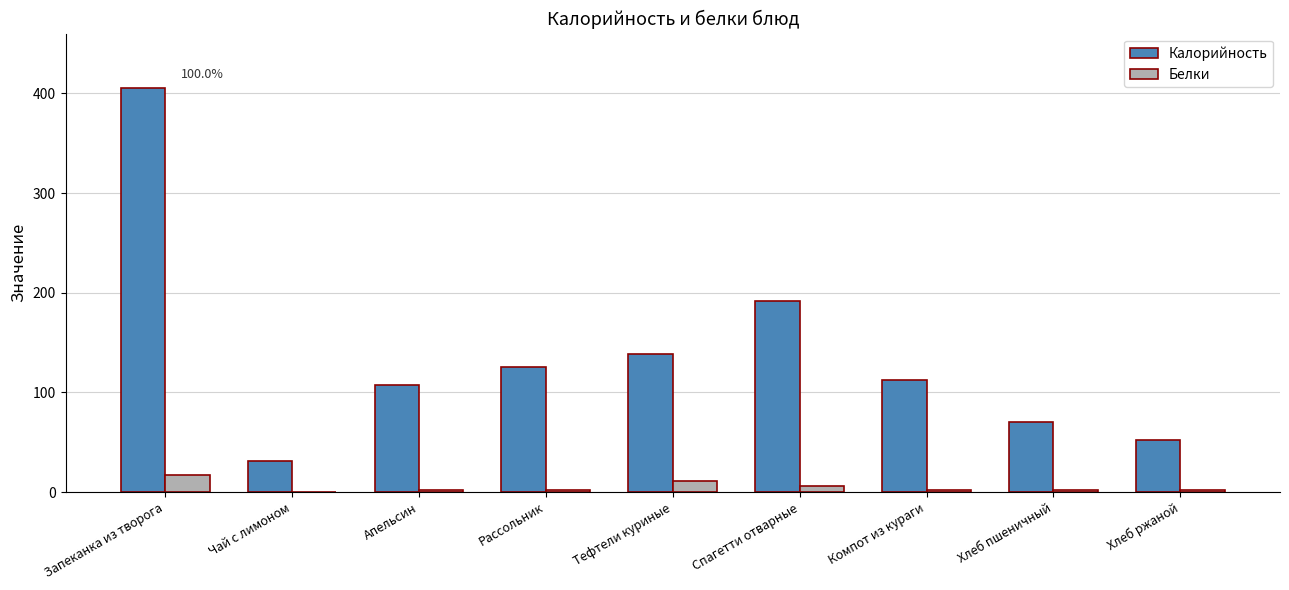

Between Спагетти отварные and Компот из кураги, which series saw the biggest shift?

Калорийность